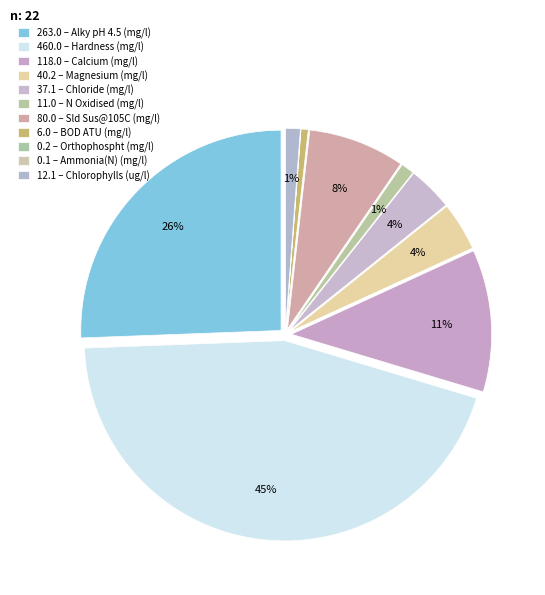

Rank the categories by value from lowest to highest.

Ammonia(N) (mg/l), Orthophospht (mg/l), BOD ATU (mg/l), N Oxidised (mg/l), Chlorophylls (ug/l), Chloride (mg/l), Magnesium (mg/l), Sld Sus@105C (mg/l), Calcium (mg/l), Alky pH 4.5 (mg/l), Hardness (mg/l)